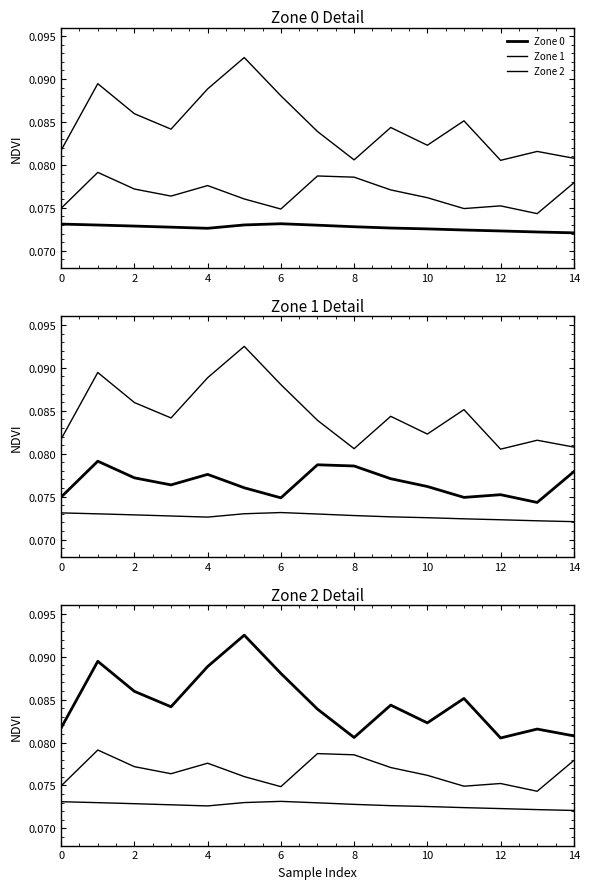

List the series in order of their peak value, lowest first.

Zone 0, Zone 1, Zone 2